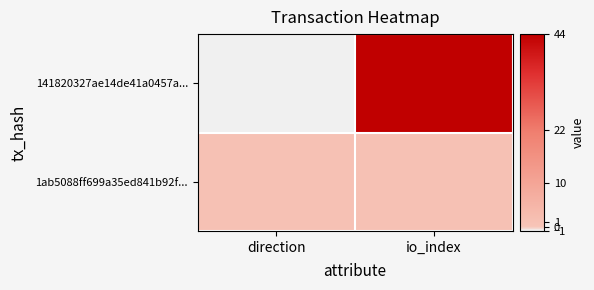

Reading left to right, transcribe all the data shown in this chart.

141820327ae14de41a0457a...: direction=-1	io_index=44
1ab5088ff699a35ed841b92f...: direction=1	io_index=1